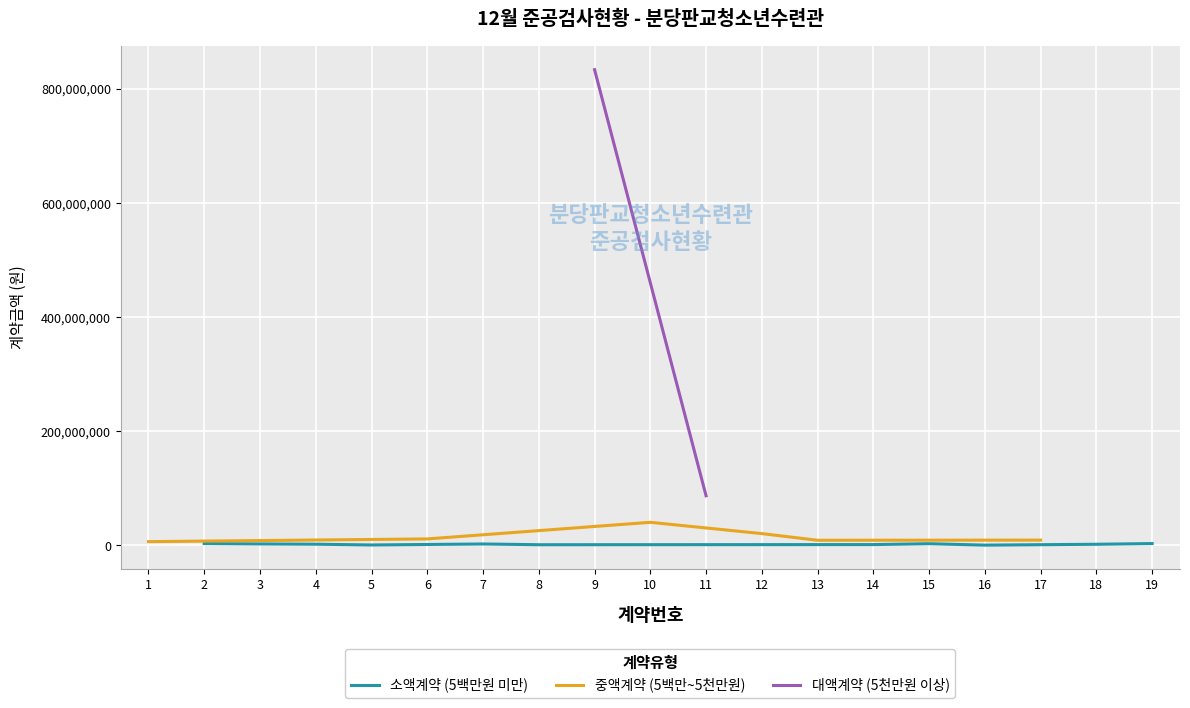

What is the value of the 13th point from the left?

9006000